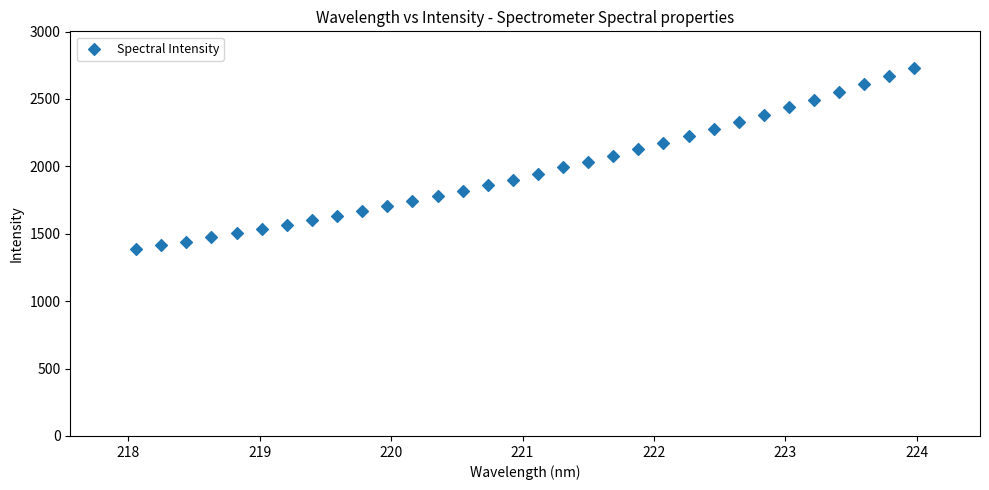

What is the range of X values (max minus min)?

5.9